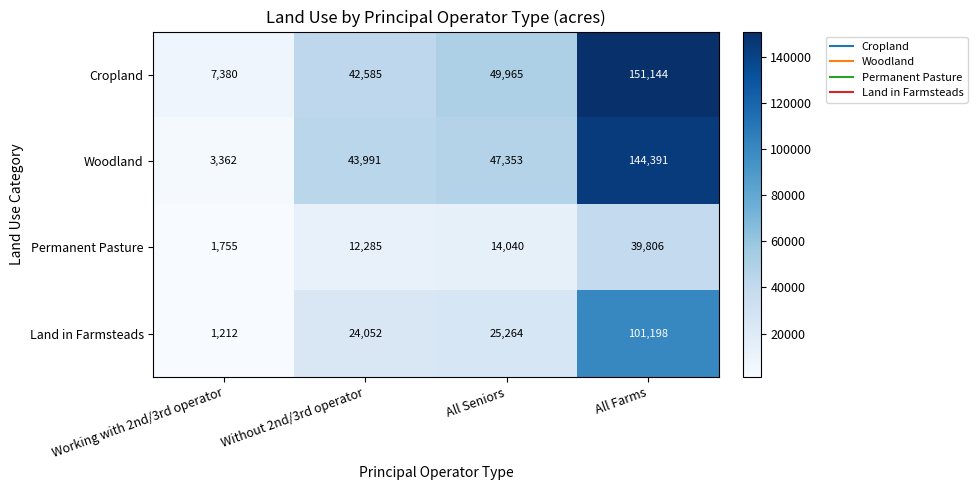

What is the difference between the second highest and second lowest values in the Land in Farmsteads series?

1212